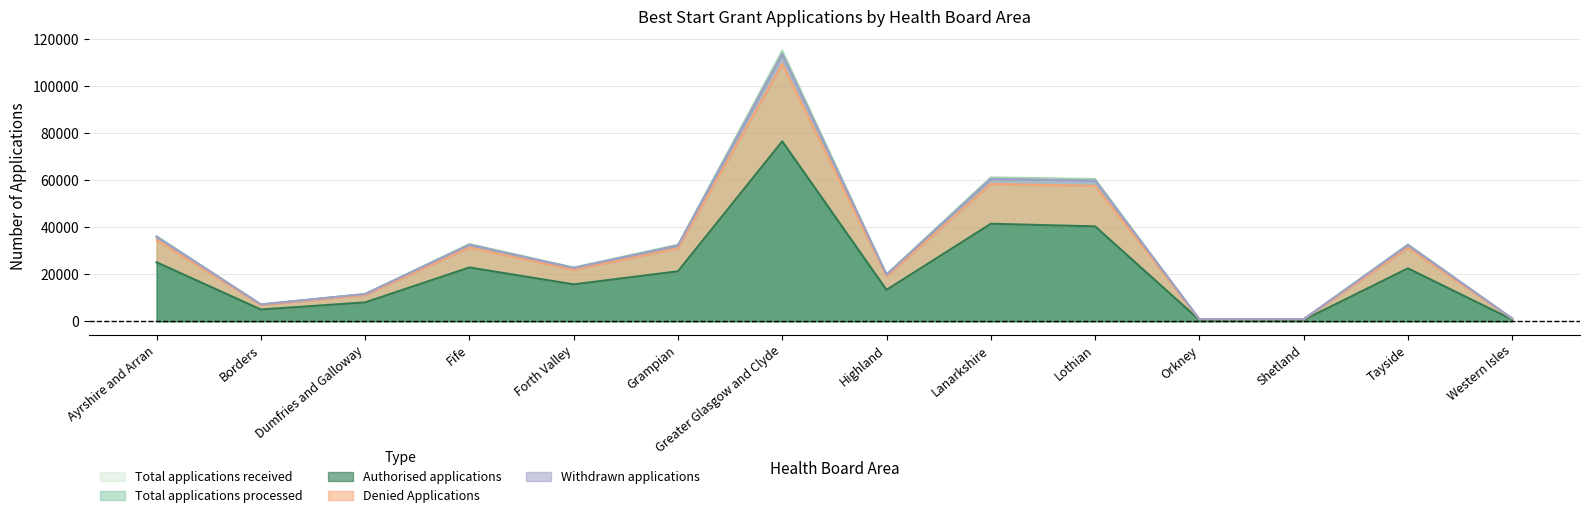

The value of Denied Applications at Grampian is 32675. True or false?

True